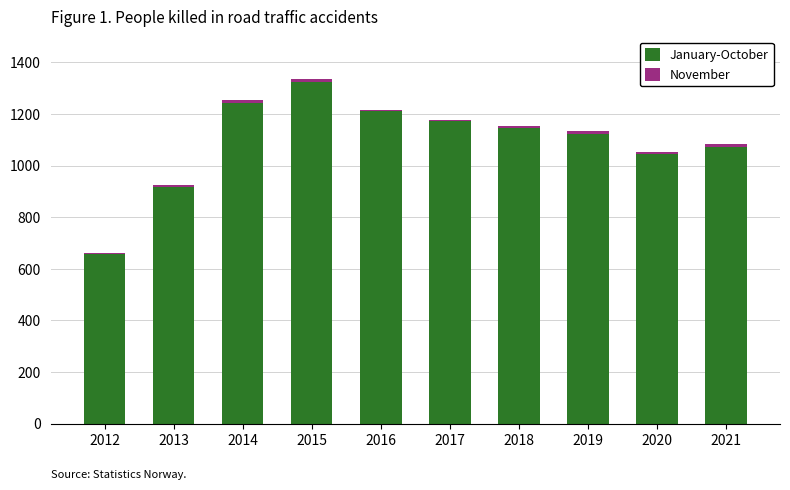

Does the chart contain stacked bars?

Yes